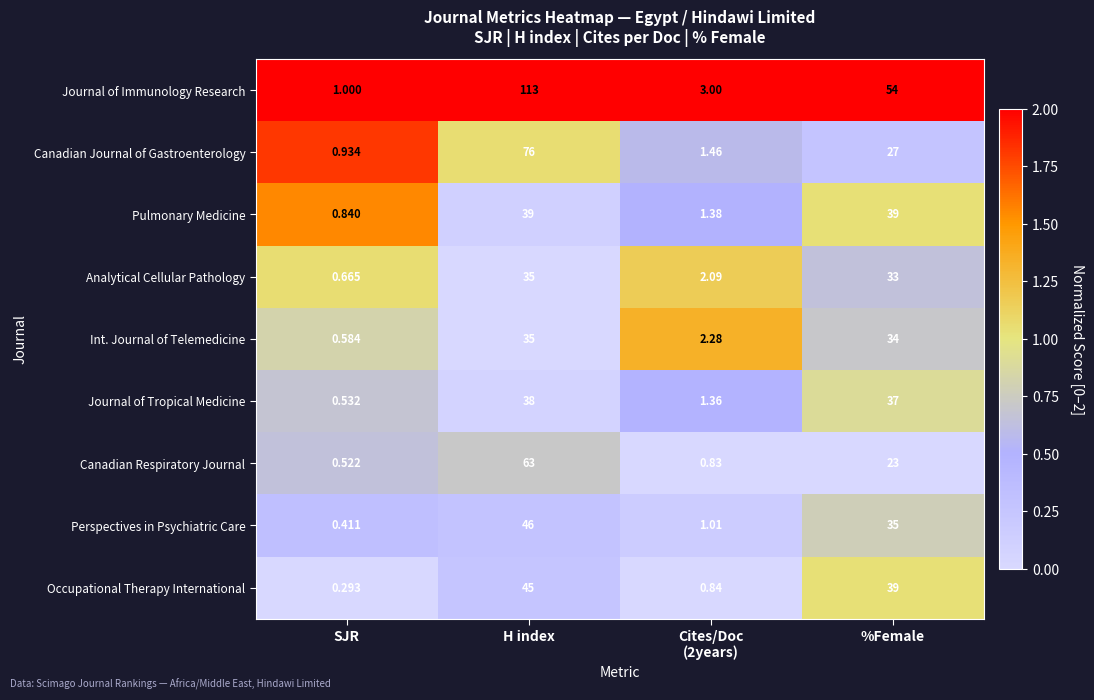

Which series changed the most between SJR and H index?

Journal of Immunology Research